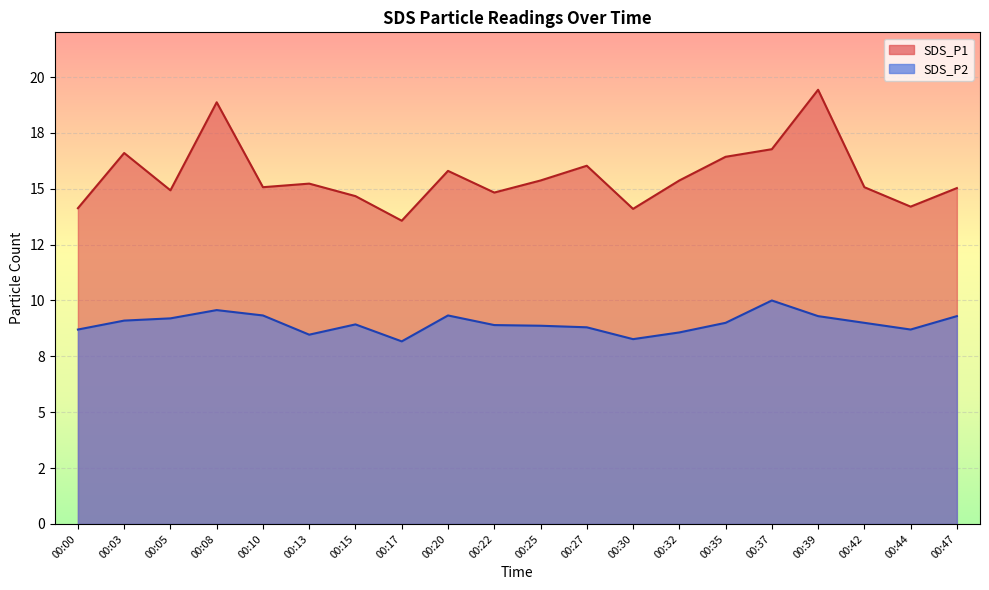

Reading left to right, list all the values displayed in this chart.

SDS_P1: 00:00=14.1	00:03=16.6	00:05=14.9	00:08=18.9	00:10=15.1	00:13=15.2	00:15=14.7	00:17=13.6	00:20=15.8	00:22=14.8	00:25=15.4	00:27=16.0	00:30=14.1	00:32=15.4	00:35=16.4	00:37=16.8	00:39=19.4	00:42=15.1	00:44=14.2	00:47=15.0
SDS_P2: 00:00=8.7	00:03=9.1	00:05=9.2	00:08=9.6	00:10=9.3	00:13=8.5	00:15=8.9	00:17=8.2	00:20=9.3	00:22=8.9	00:25=8.9	00:27=8.8	00:30=8.3	00:32=8.6	00:35=9.0	00:37=10.0	00:39=9.3	00:42=9.0	00:44=8.7	00:47=9.3